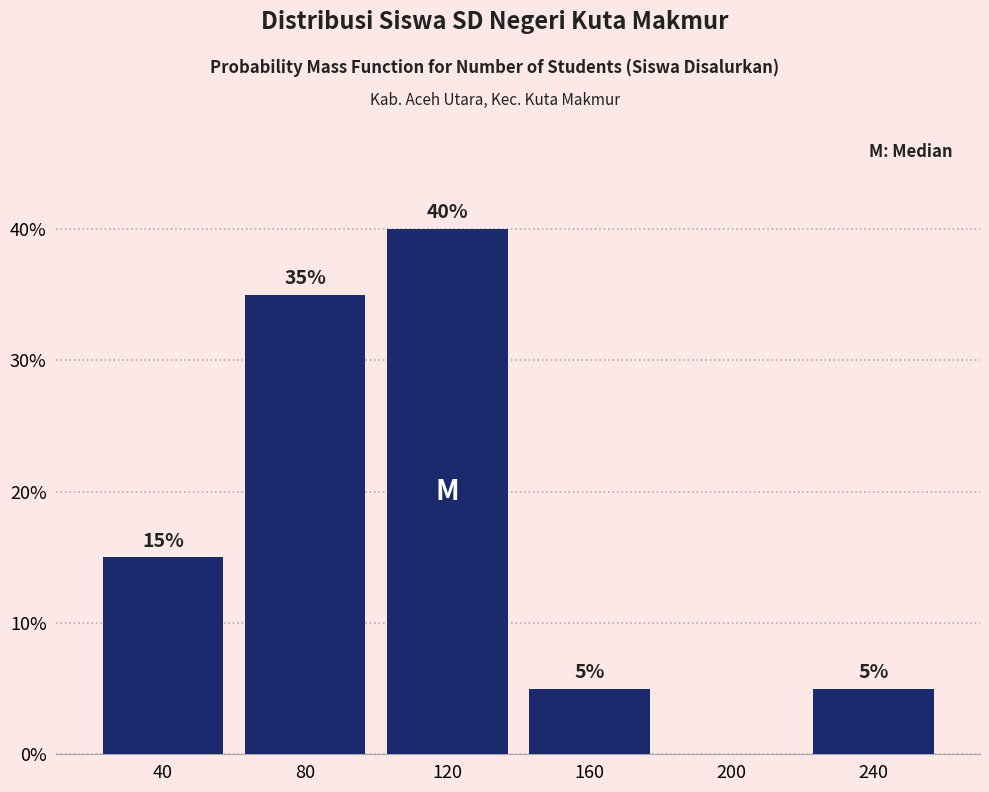

Over which range of the x-axis is the bar tallest?

100 to 140